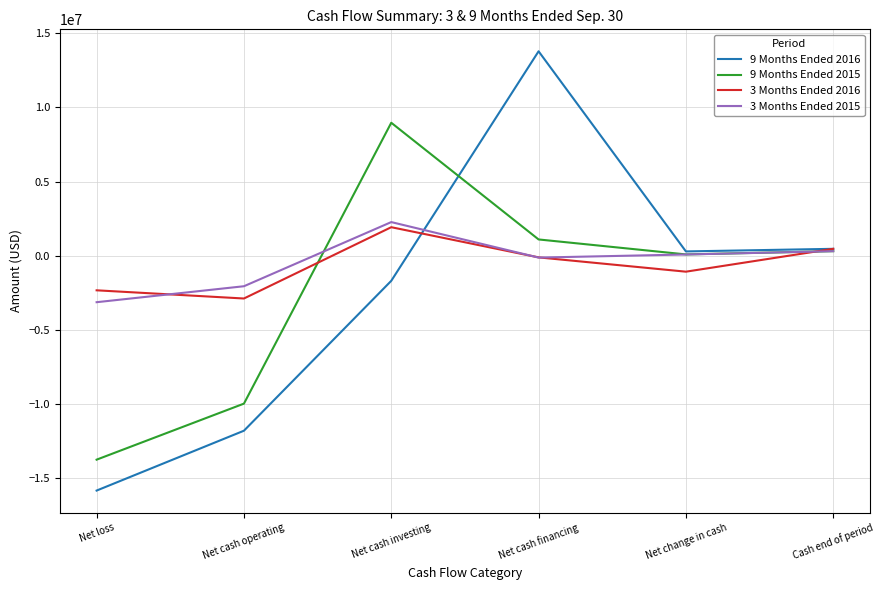

What is the difference between the maximum and minimum values in the 9 Months Ended 2016 series?

29622550